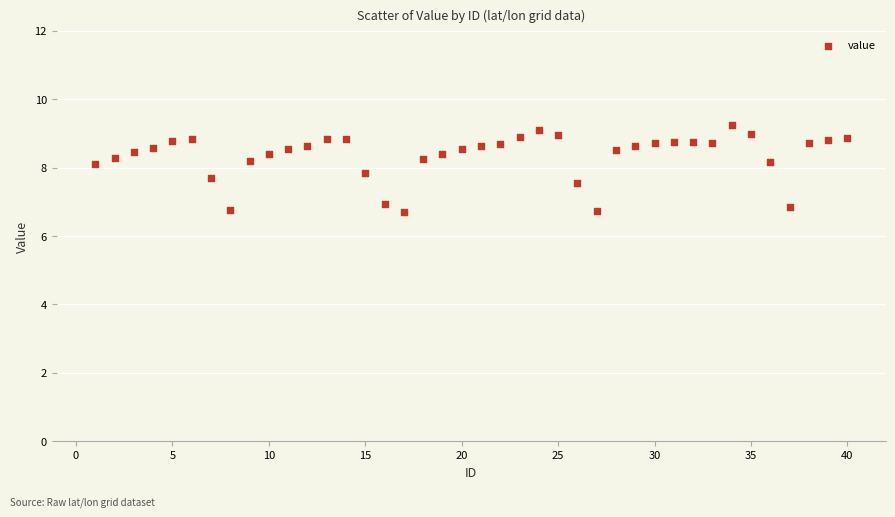

What is the range of X values (max minus min)?

39.0